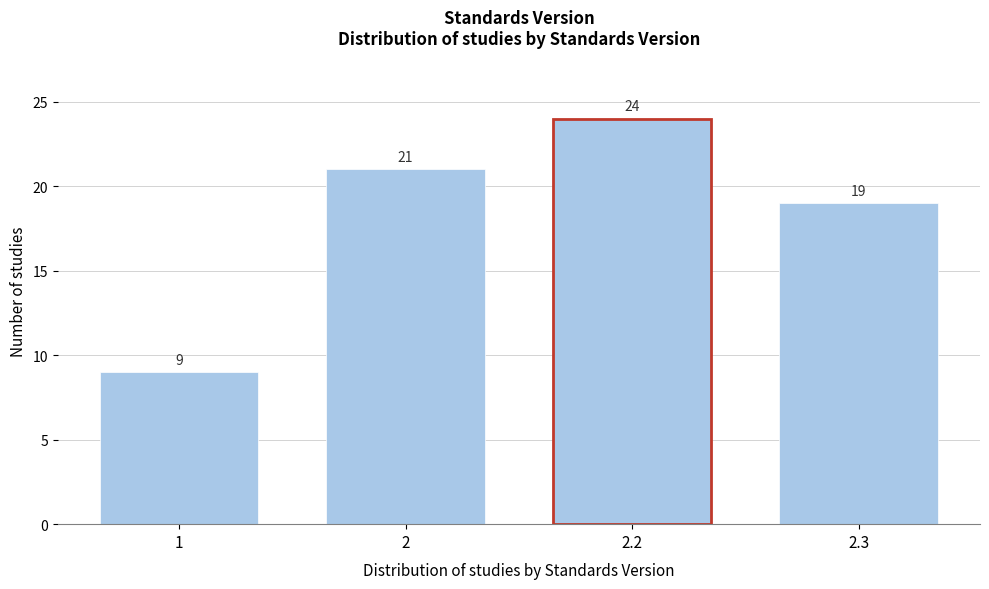

Reading left to right, transcribe all the data shown in this chart.

1=9	2=21	2.2=24	2.3=19